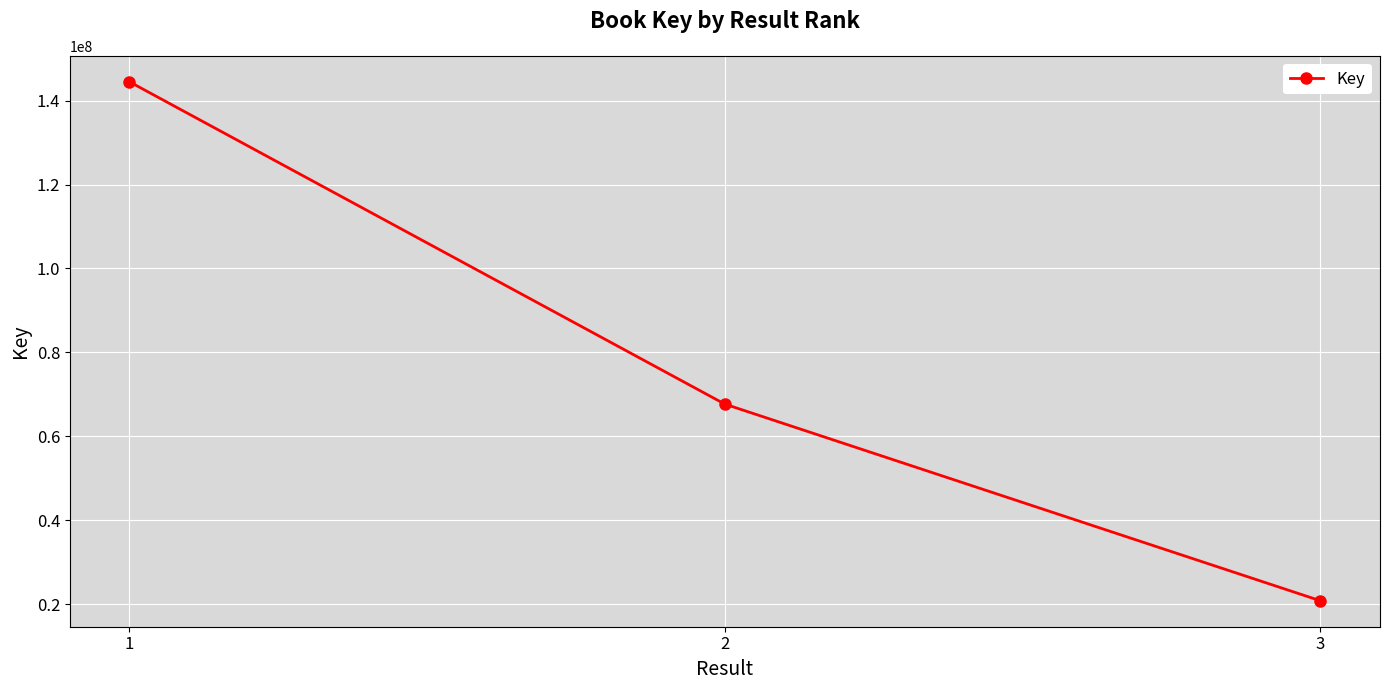

How many data points are less than 67670126?

1